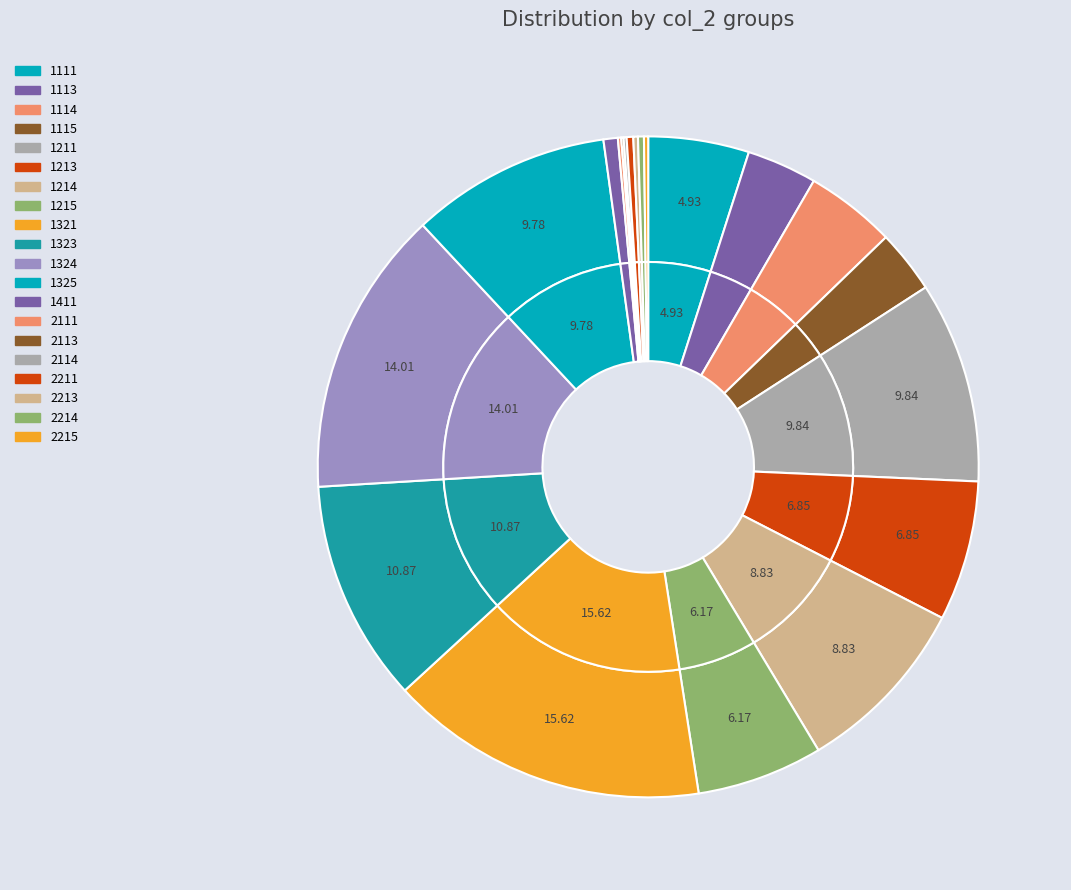

What is the smallest slice in the pie chart?

2113